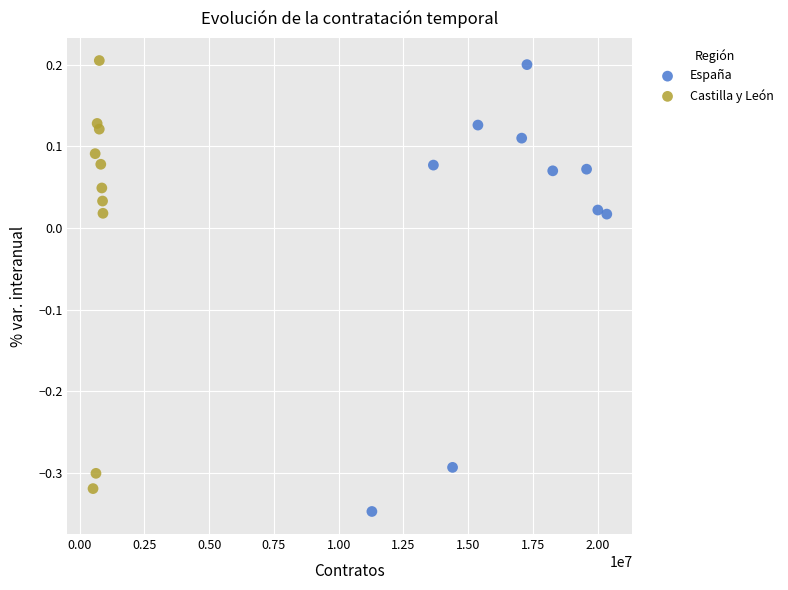

Which series has the widest spread of Y values?

España